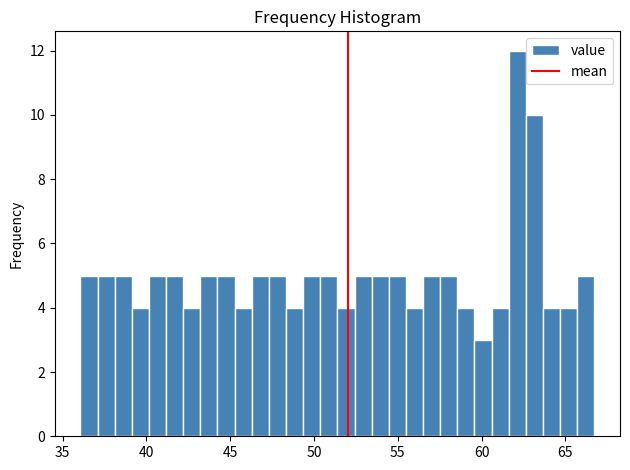

Read against the x-axis, roughly where is the centre of the tallest bar?

62.0